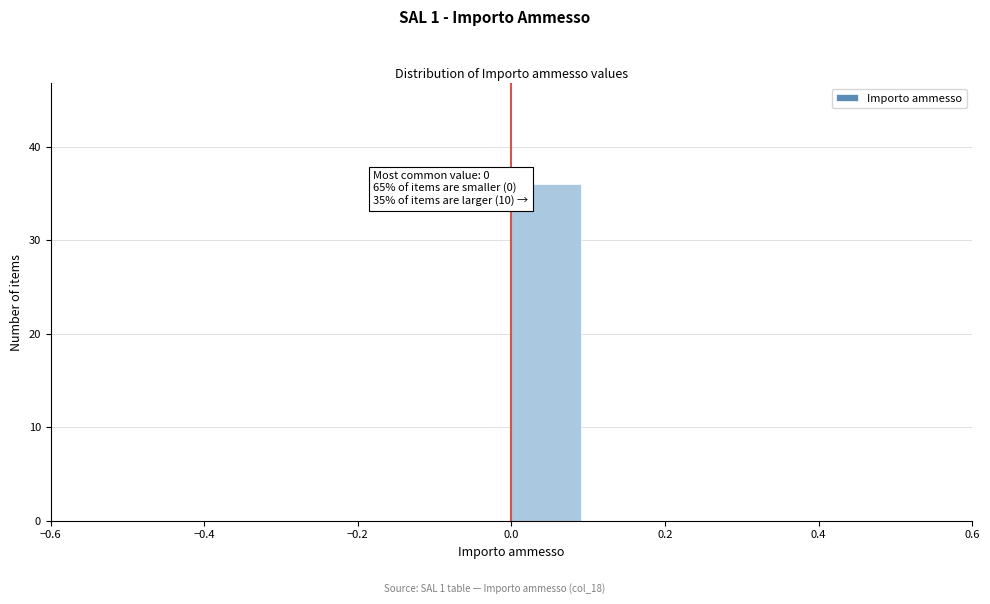

Which range on the x-axis has the tallest bar?

0.0 to 0.1